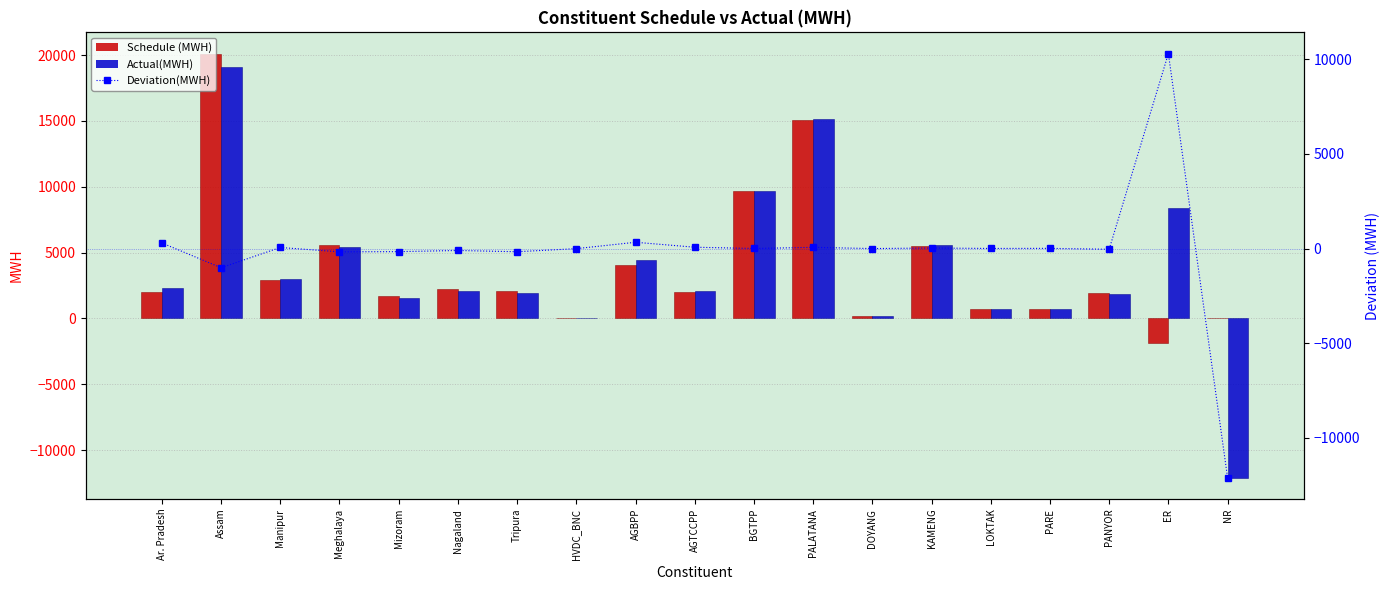

Which category has the lowest value across all series?

NR